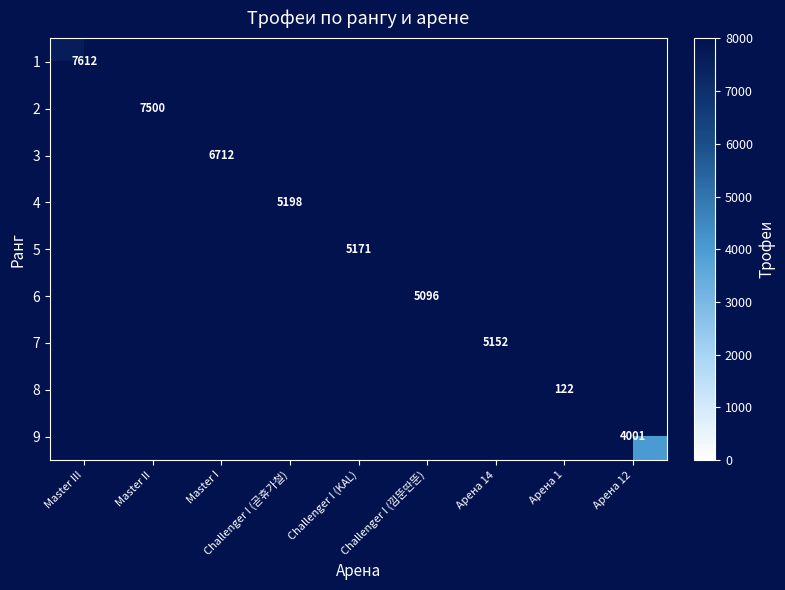

The 7 series shows 2365 at Арена 14. True or false?

False